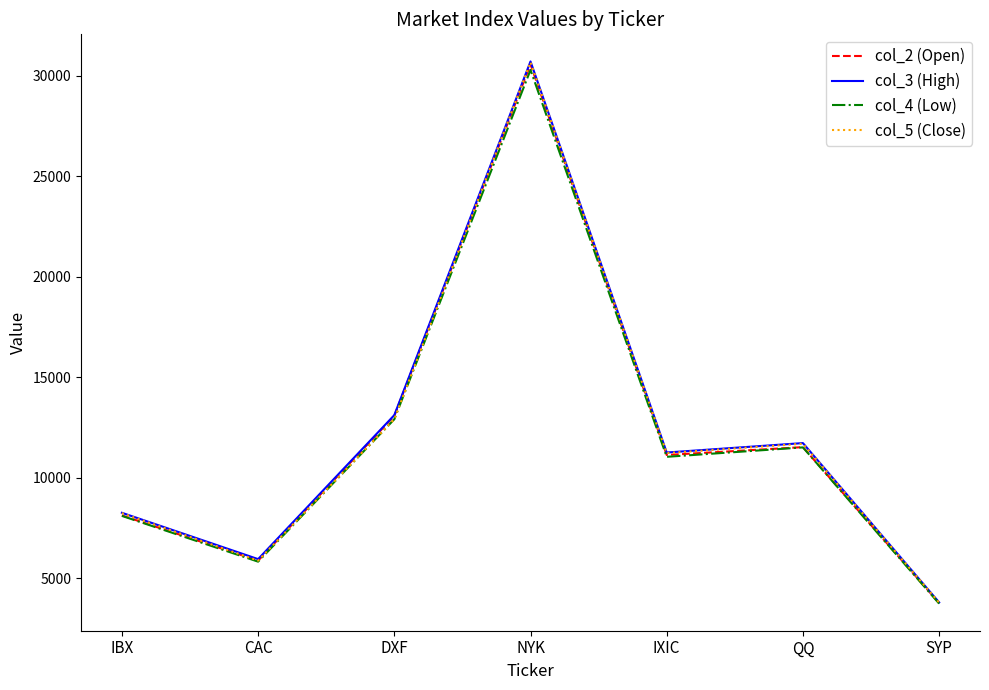

Where do col_5 (Close) and col_2 (Open) first cross each other?

CAC and DXF